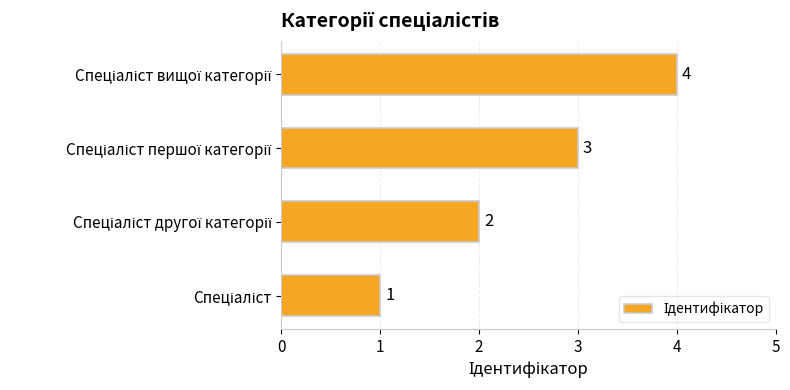

What is the sum of all values?

10